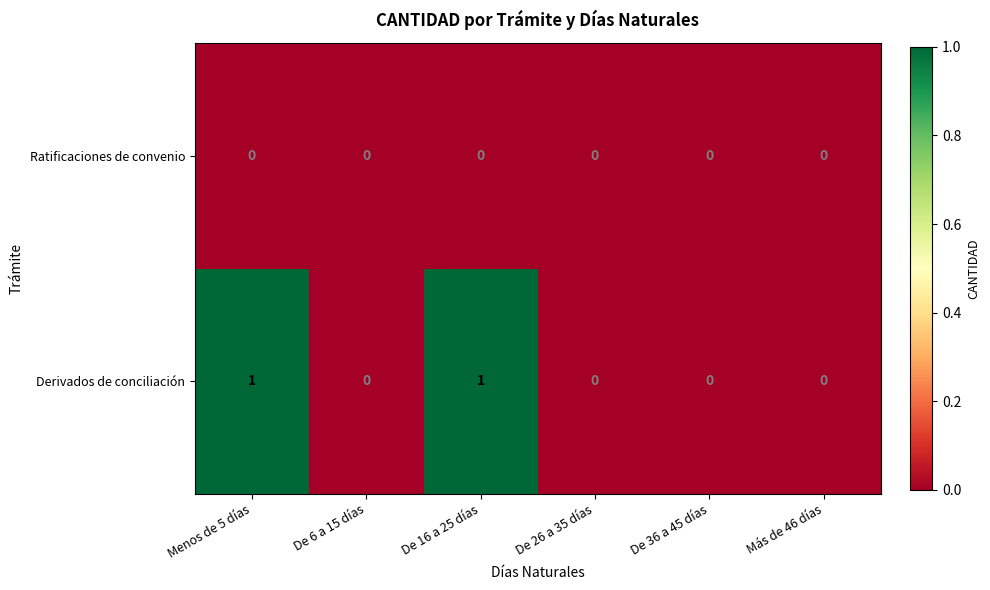

Rank the series by their maximum value, from lowest to highest.

Ratificaciones de convenio, Derivados de conciliación